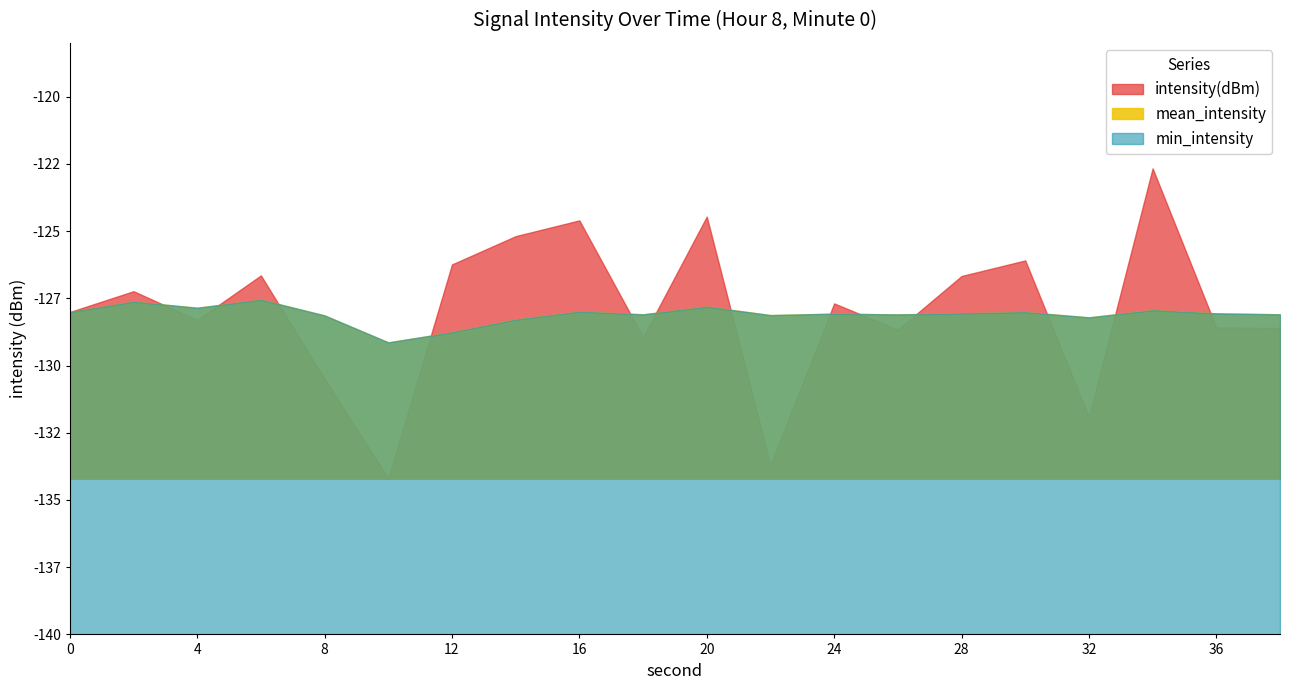

What value does the mean_intensity series have at 6?

-127.6